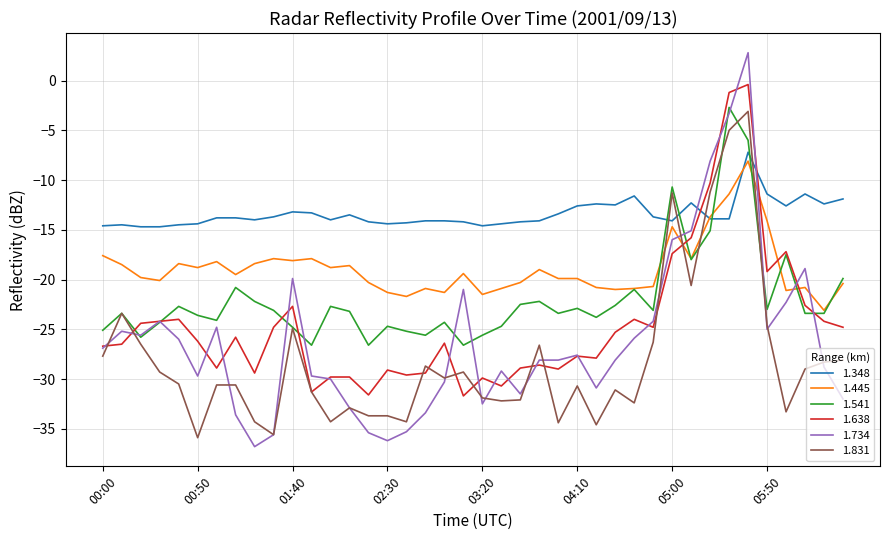

What is the smallest value displayed?

-36.8